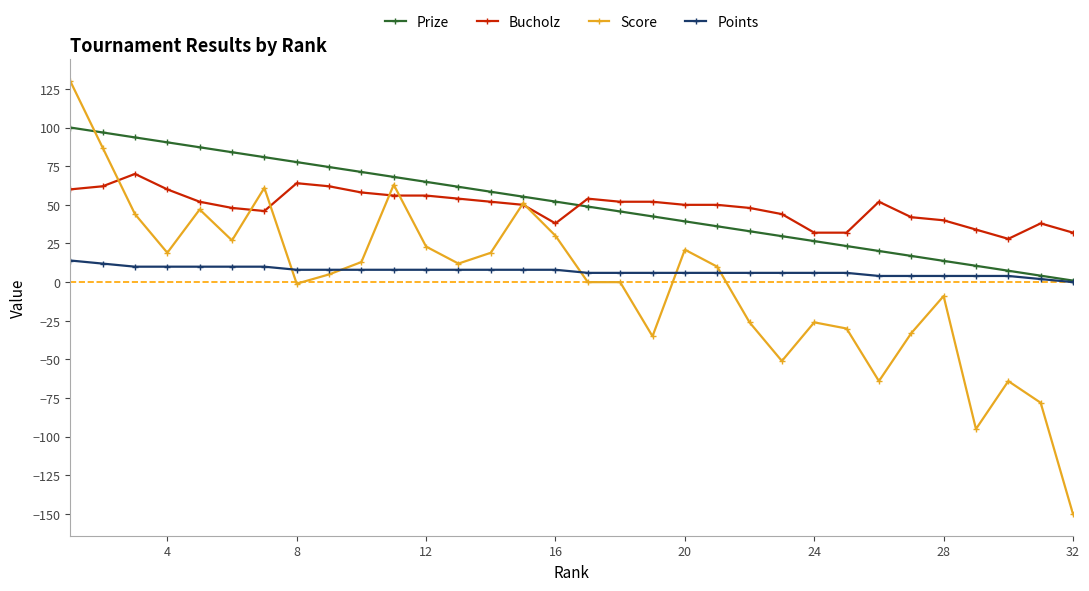

Rank the series by their maximum value, from lowest to highest.

Points, Bucholz, Prize, Score